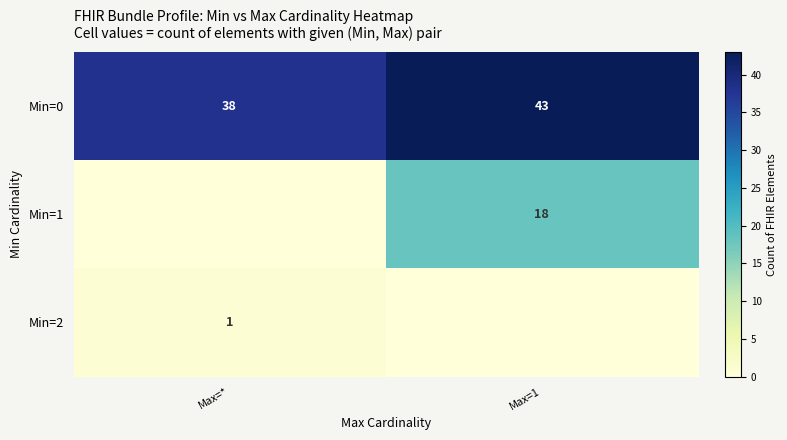

Count the number of categories in the chart.

2